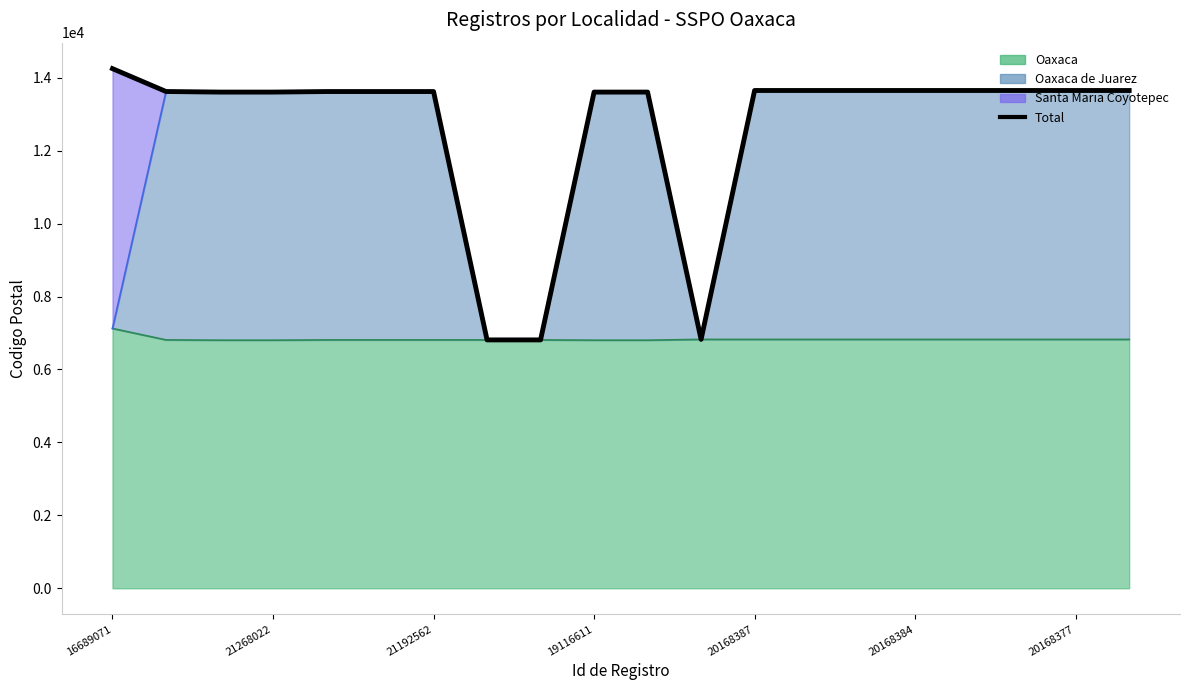

What is the smallest value displayed?

6811.5